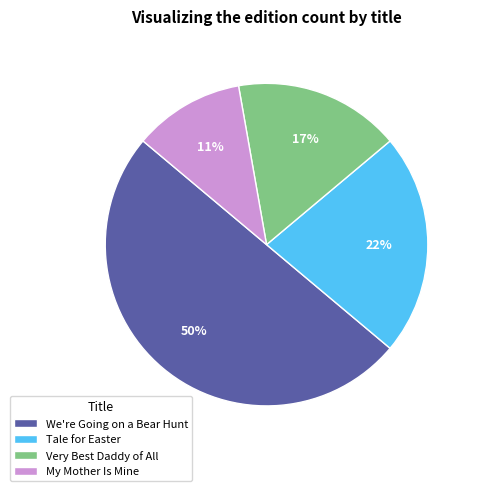

Is the sum of My Mother Is Mine and Tale for Easter greater than half?

No